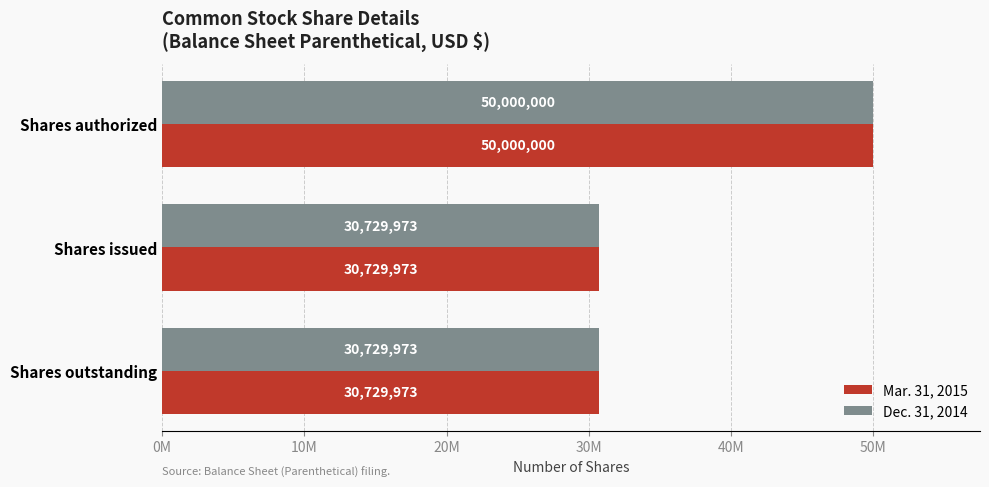

What are all the series names shown in the legend?

Mar. 31, 2015, Dec. 31, 2014